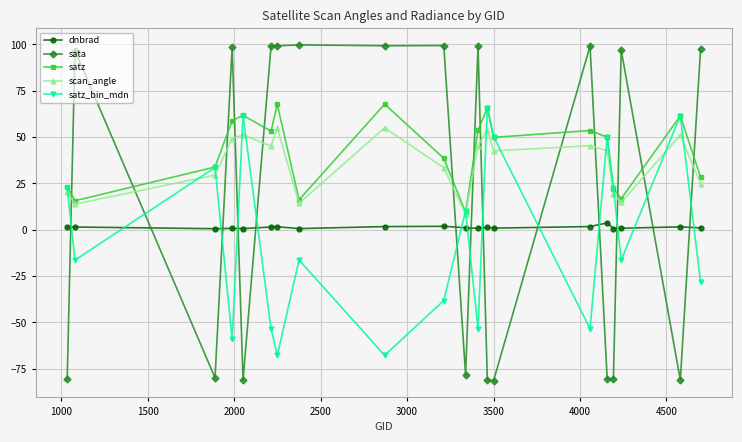

Which series ends up on top after the final intersection of sata and satz?

sata